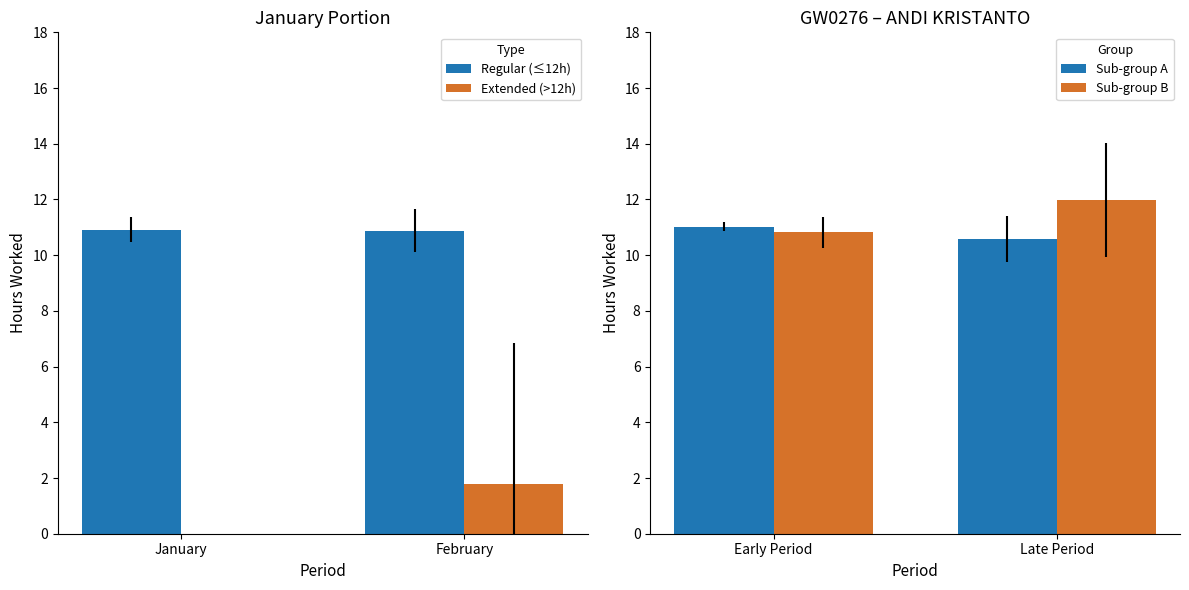

What is the value of the Sub-group A bar at the 2nd from the left?

10.6